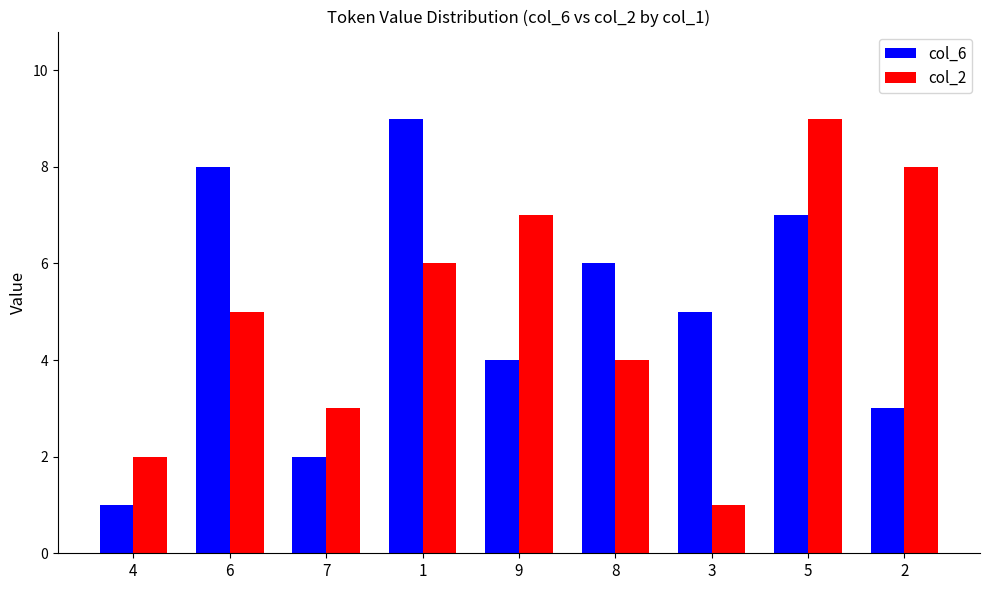

The value of col_6 at 1 is 9. True or false?

True